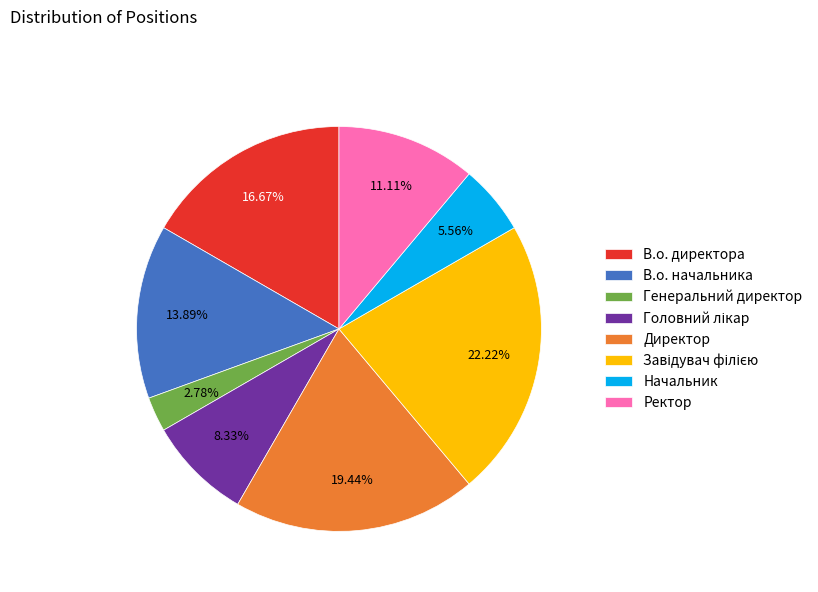

To the nearest percent, what is the combined percentage of Начальник and Директор?

25%